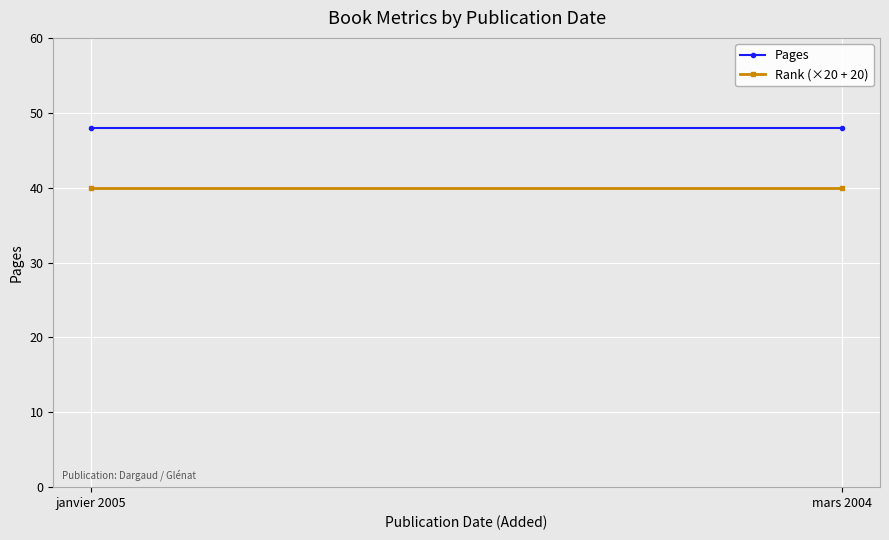

Rank the series at janvier 2005 from lowest to highest value.

Rank (×20 + 20), Pages